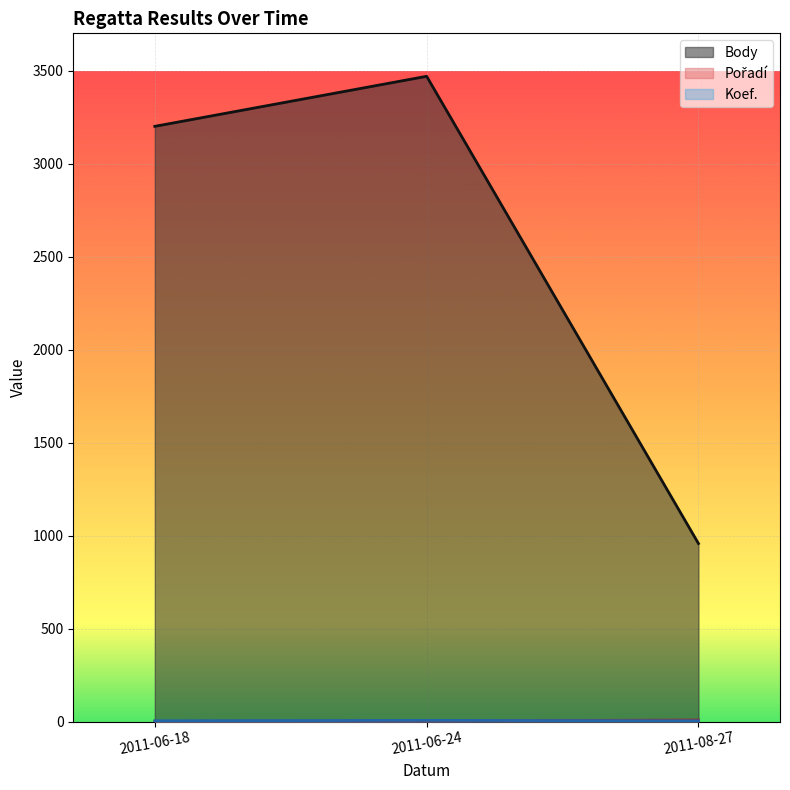

How many Pořadí values are between 1 and 8?

3